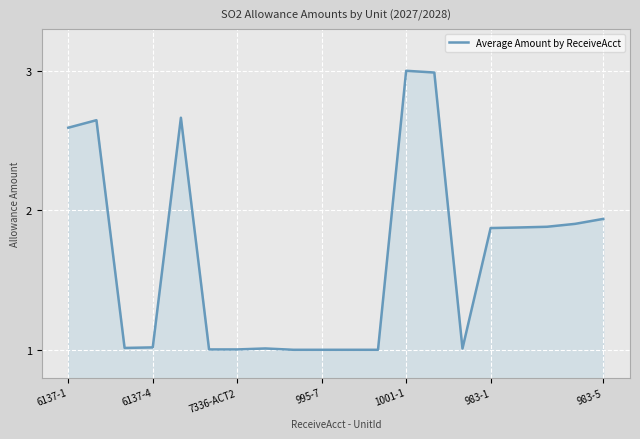

What is the smallest value displayed?

1.0